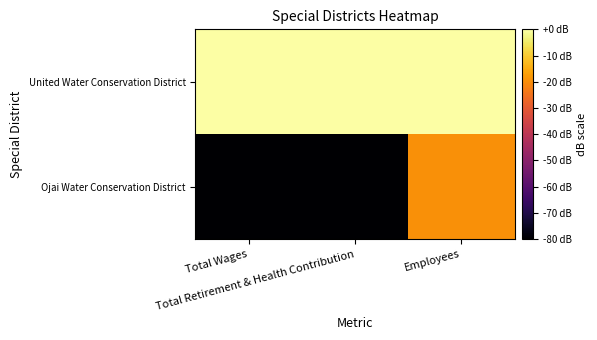

What is the total value across all series at Employees?

-19.6